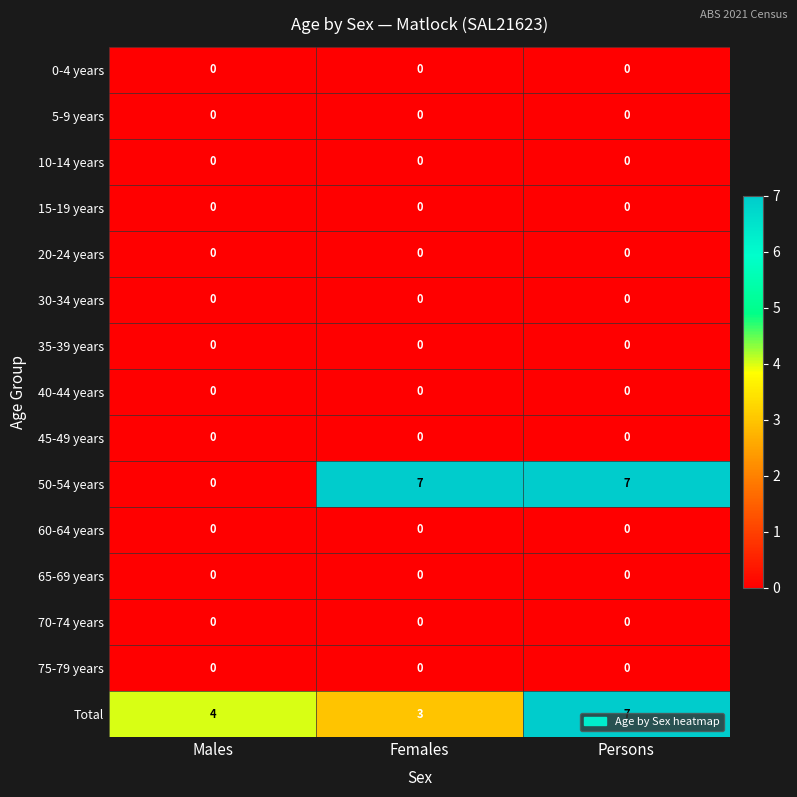

At which category is the sum across all series the highest?

Persons